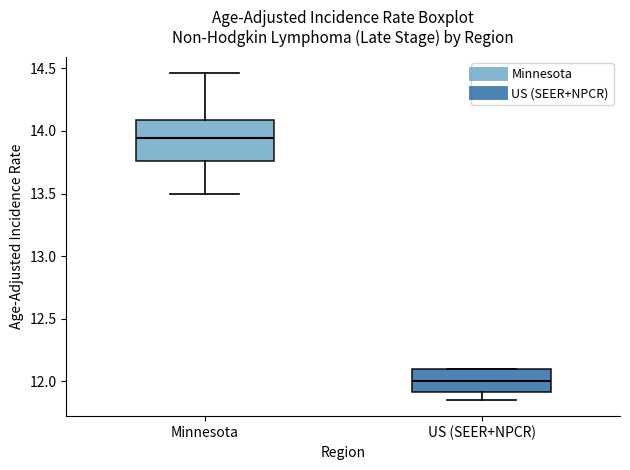

Reading left to right, read every box against the y-axis: the position of its median line, the range the box covers, and the ends of its whiskers. The values are not printed on the chart, so give them approximately, as read against the axis.

Minnesota: median 13.95, box 13.75 to 14.10, whiskers 13.50 to 14.45
US (SEER+NPCR): median 12.00, box 11.90 to 12.10, whiskers 11.85 to 12.10